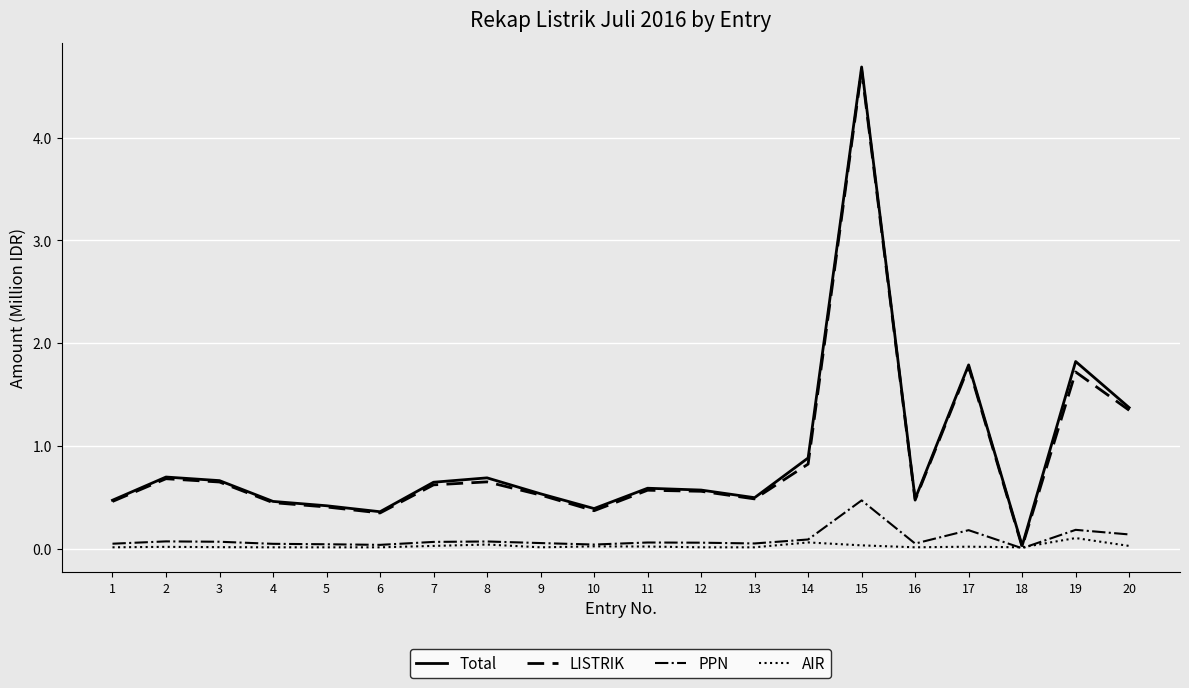

Which category has the highest value across all series?

15